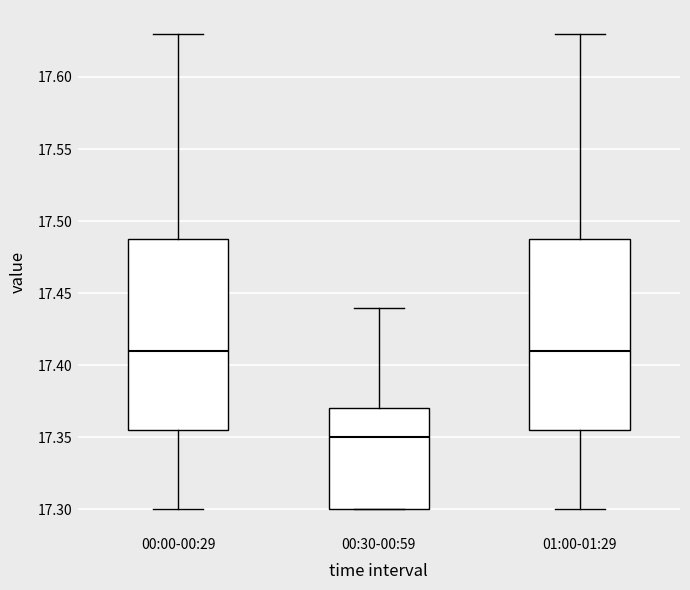

Where does the upper whisker of the box for 00:00-00:29 end on the y-axis? The values are not printed on the chart, so give them approximately, as read against the axis.

17.630